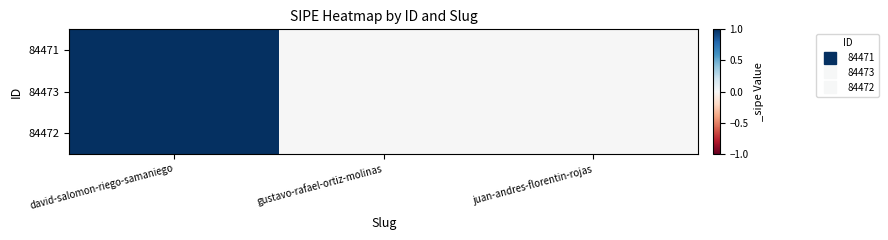

Between david-salomon-riego-samaniego and gustavo-rafael-ortiz-molinas, which series saw the biggest shift?

84471